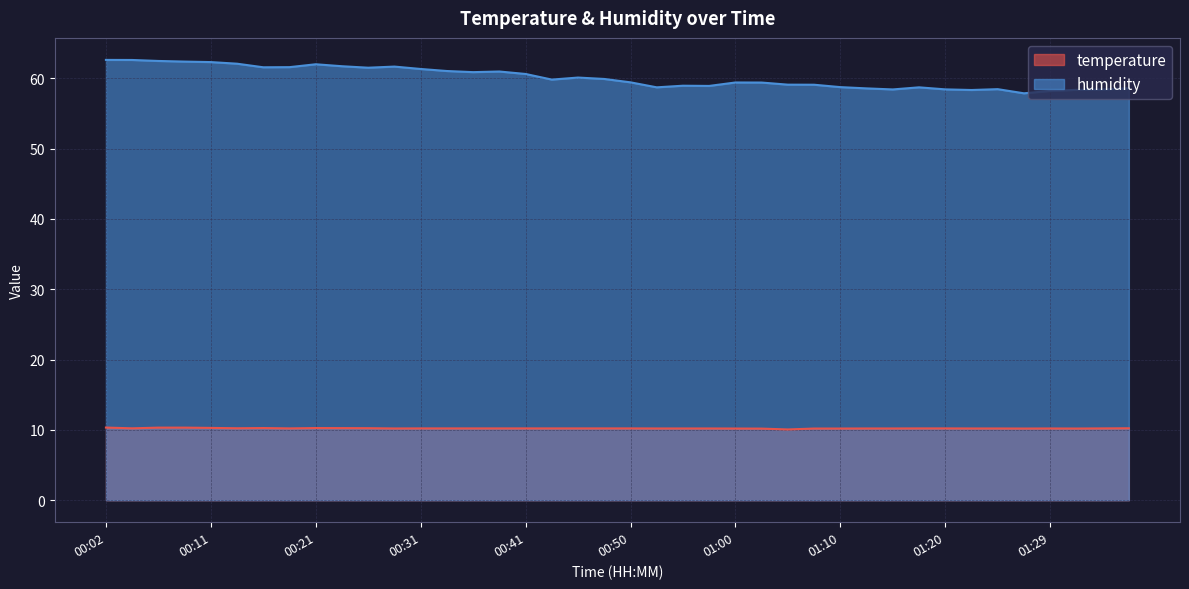

True or false: humidity and temperature cross at least once.

False